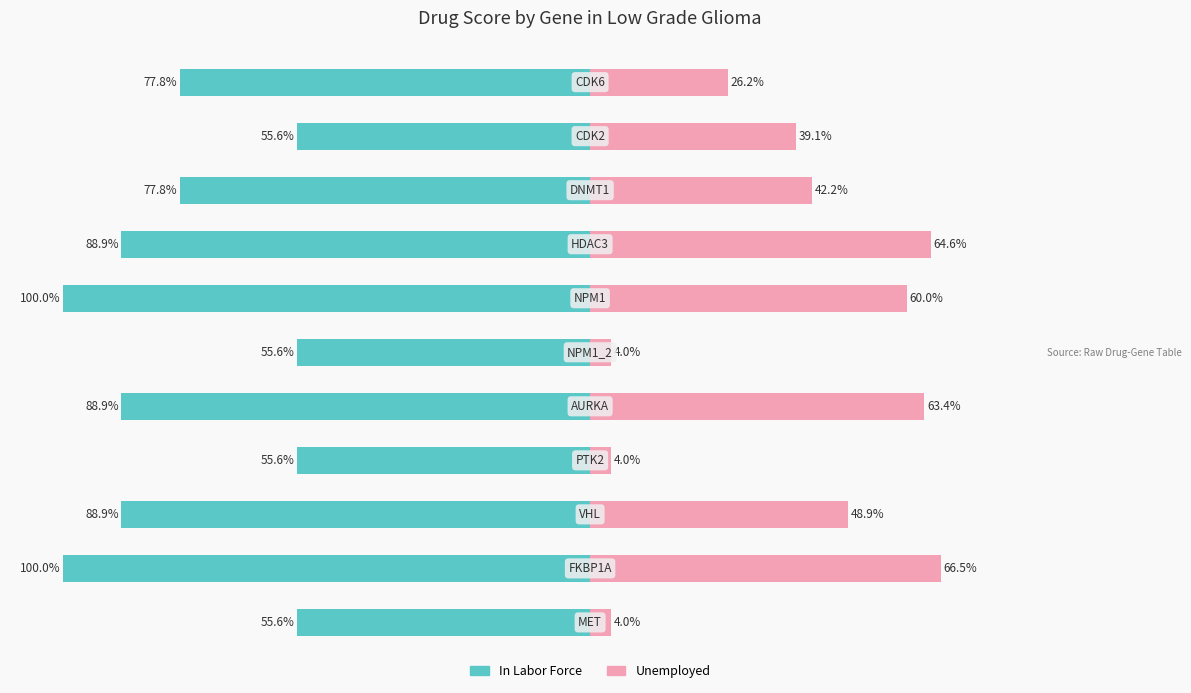

Is the value of In Labor Force at 10 greater than the value of Unemployed at 9?

No